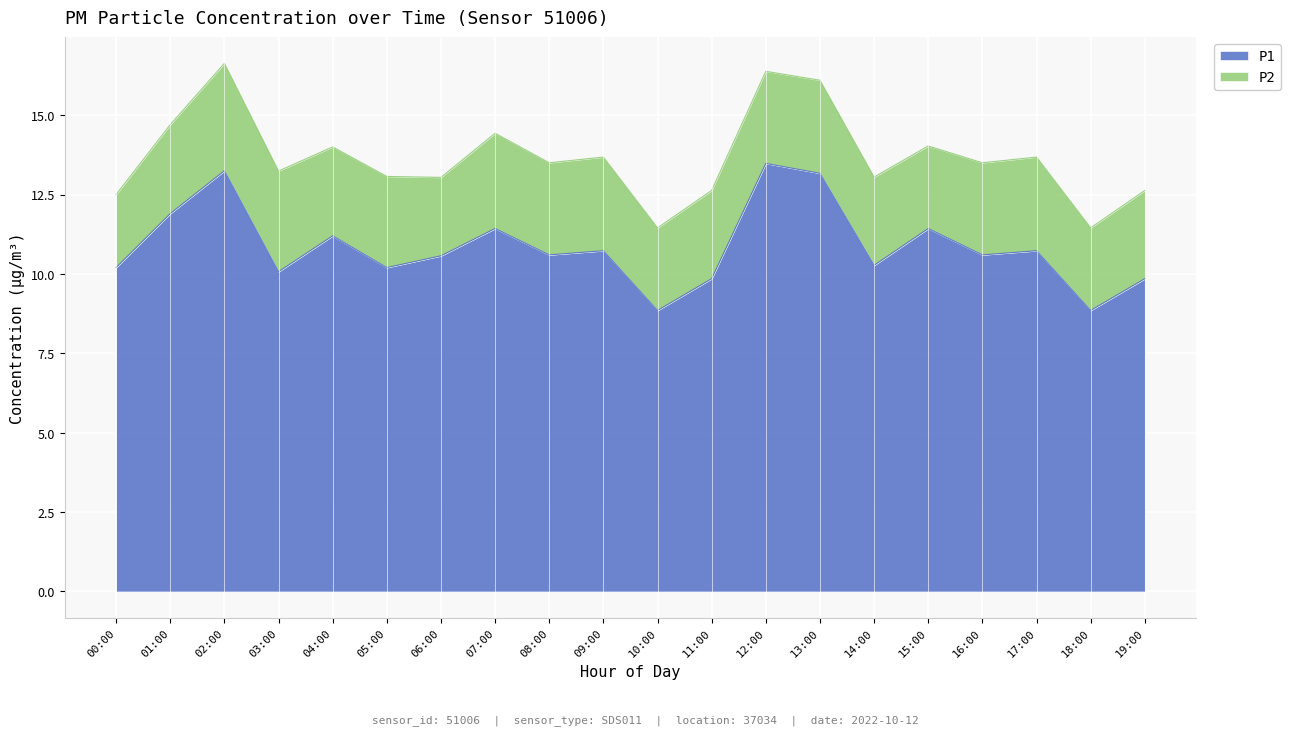

List the labels in order of value, largest first.

12:00, 02:00, 13:00, 01:00, 07:00, 15:00, 04:00, 09:00, 17:00, 08:00, 16:00, 06:00, 14:00, 00:00, 05:00, 03:00, 11:00, 19:00, 10:00, 18:00